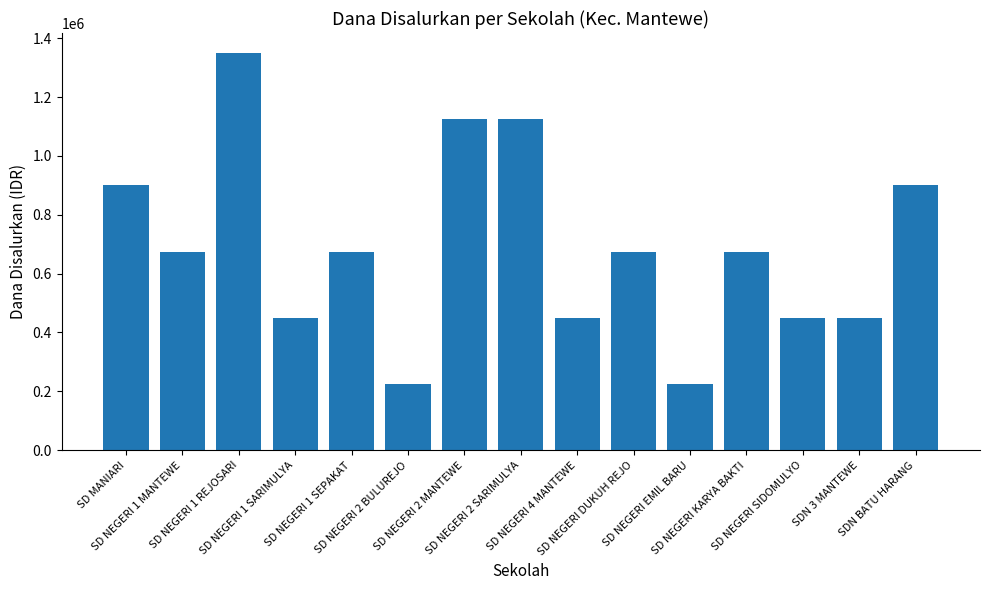

Reading right to left, what are all the values shown in this chart?

SDN BATU HARANG=900000	SDN 3 MANTEWE=450000	SD NEGERI SIDOMULYO=450000	SD NEGERI KARYA BAKTI=675000	SD NEGERI EMIL BARU=225000	SD NEGERI DUKUH REJO=675000	SD NEGERI 4 MANTEWE=450000	SD NEGERI 2 SARIMULYA=1125000	SD NEGERI 2 MANTEWE=1125000	SD NEGERI 2 BULUREJO=225000	SD NEGERI 1 SEPAKAT=675000	SD NEGERI 1 SARIMULYA=450000	SD NEGERI 1 REJOSARI=1350000	SD NEGERI 1 MANTEWE=675000	SD MANIARI=900000